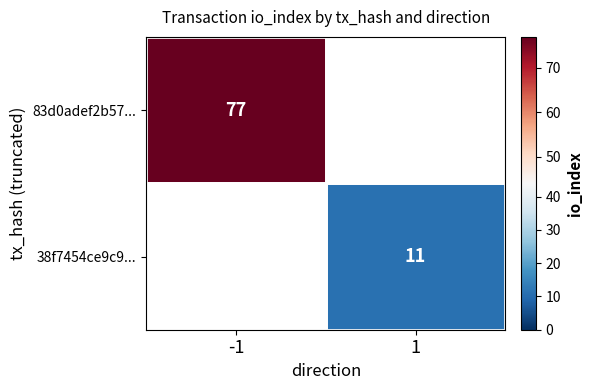

Is it true that 83d0adef2b57... equals 30.9 at -1?

False